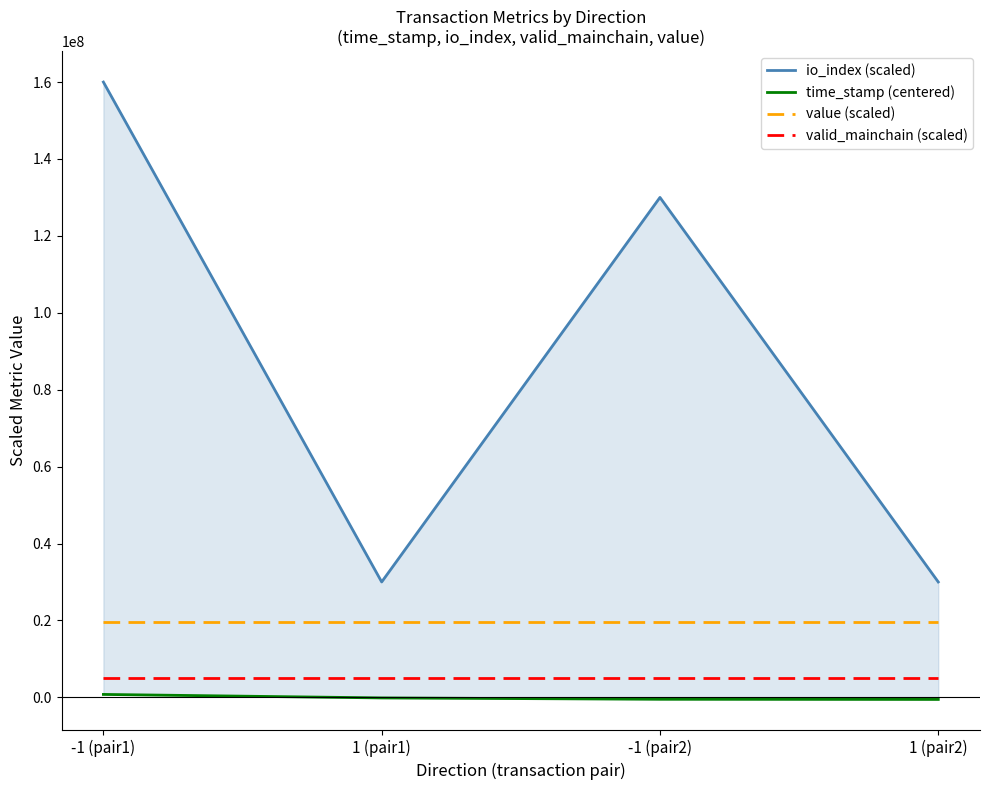

Reading left to right, what are all the values shown in this chart?

io_index (scaled): -1 (pair1)=160000000.0	1 (pair1)=30000000.0	-1 (pair2)=130000000.0	1 (pair2)=30000000.0
time_stamp (centered): -1 (pair1)=751544.0	1 (pair1)=-155999.0	-1 (pair2)=-505363.0	1 (pair2)=-545370.0
value (scaled): -1 (pair1)=19601642.6	1 (pair1)=19601642.6	-1 (pair2)=19601642.6	1 (pair2)=19601642.6
valid_mainchain (scaled): -1 (pair1)=5000000.0	1 (pair1)=5000000.0	-1 (pair2)=5000000.0	1 (pair2)=5000000.0